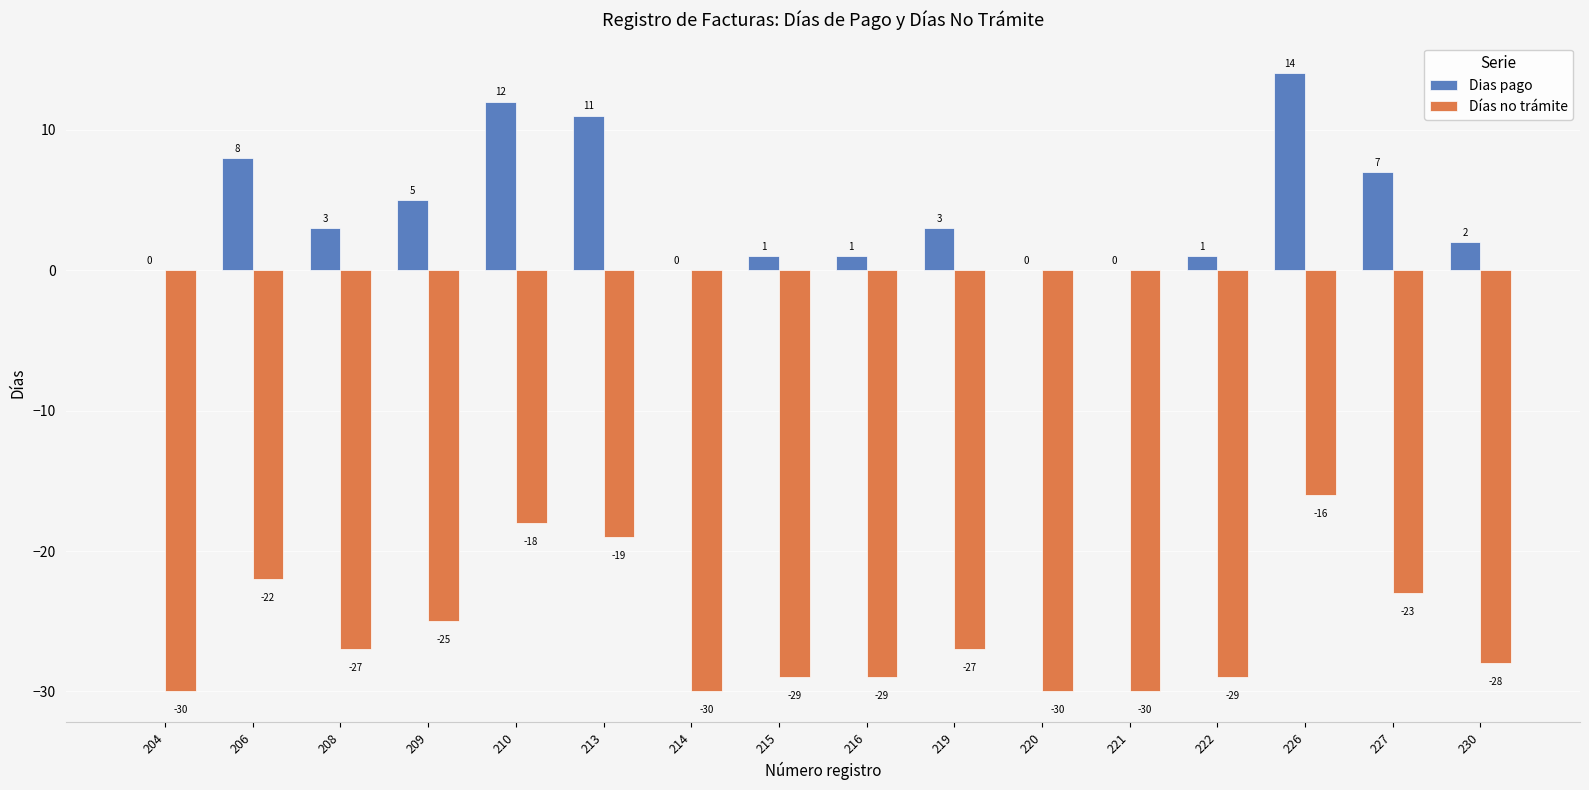

Where is Días no trámite nearest to the value -23?

227